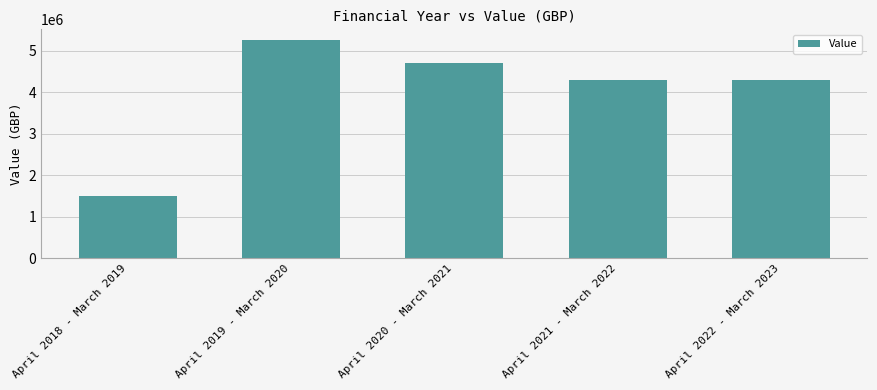

What position from the right is April 2020 - March 2021?

3